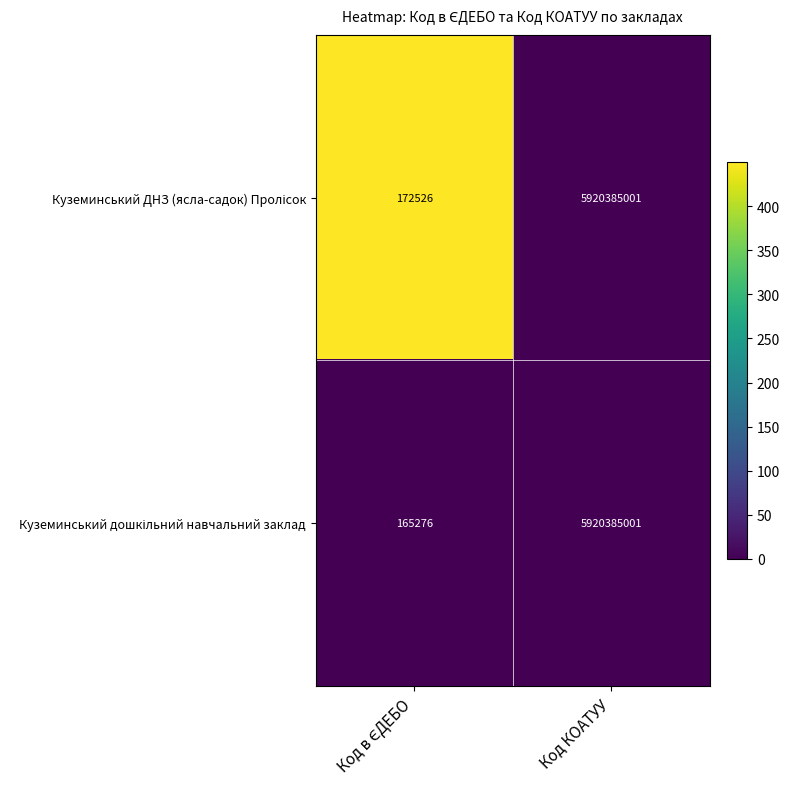

What is the minimum value shown in the chart?

165276